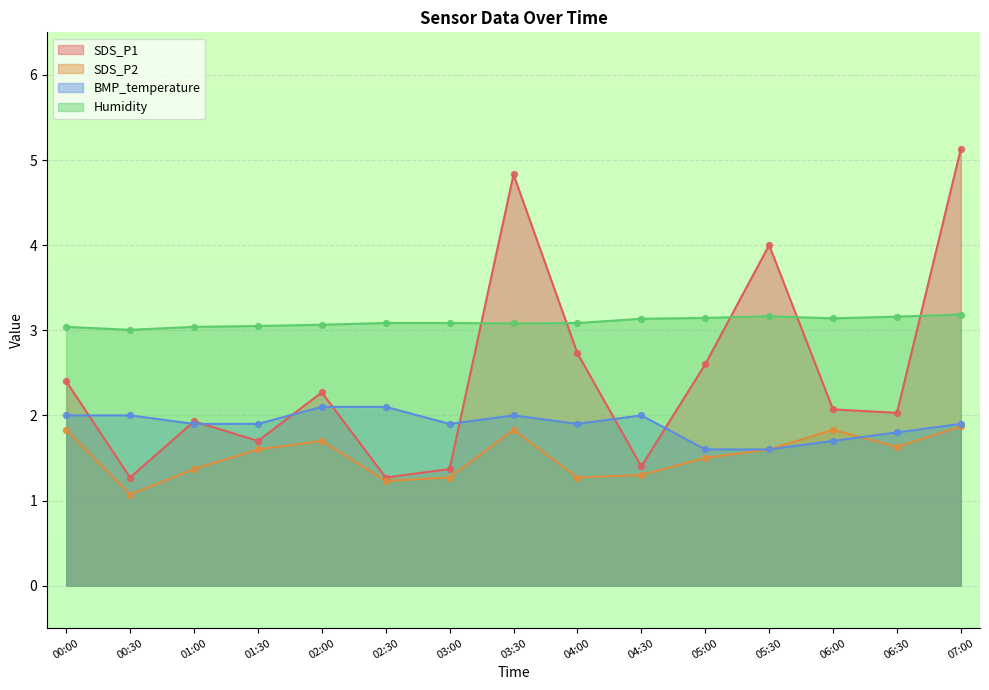

Which series contains the highest Y value?

SDS_P1